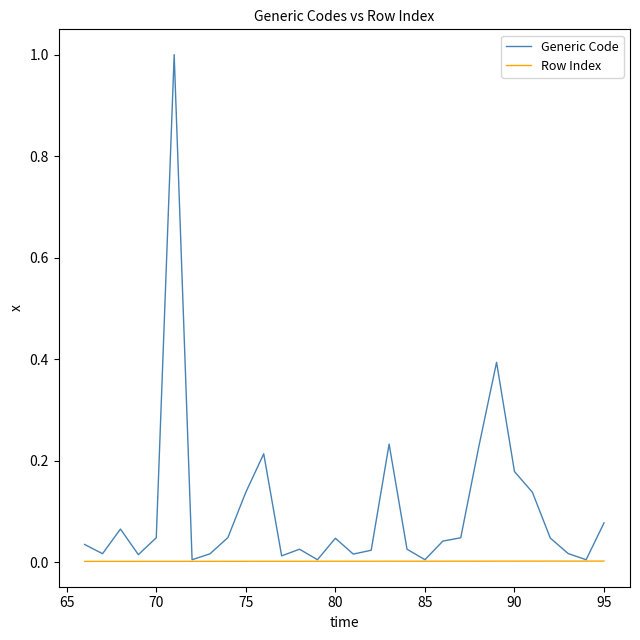

At how many categories does at least one series exceed 0?

30